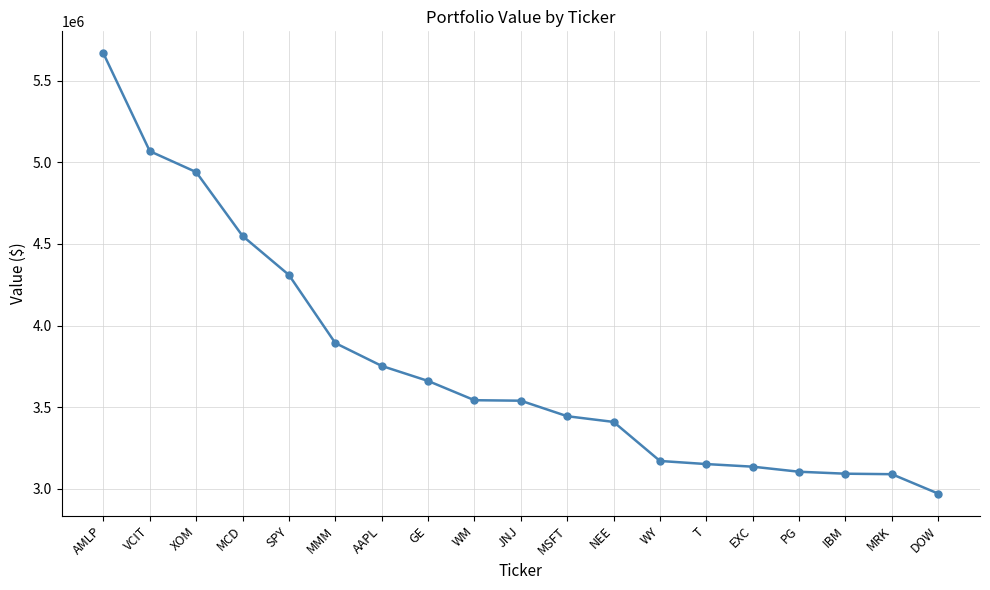

Approximately how many times larger is the value at VCIT compared to AMLP?

0.9